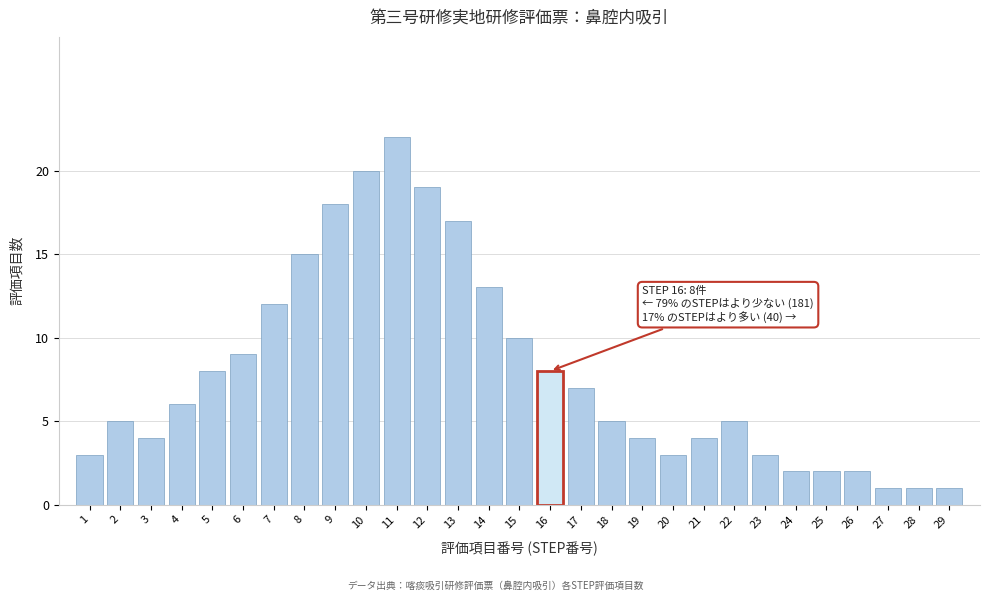

Reading right to left, list all the values displayed in this chart.

1	1	1	2	2	2	3	5	4	3	4	5	7	8	10	13	17	19	22	20	18	15	12	9	8	6	4	5	3